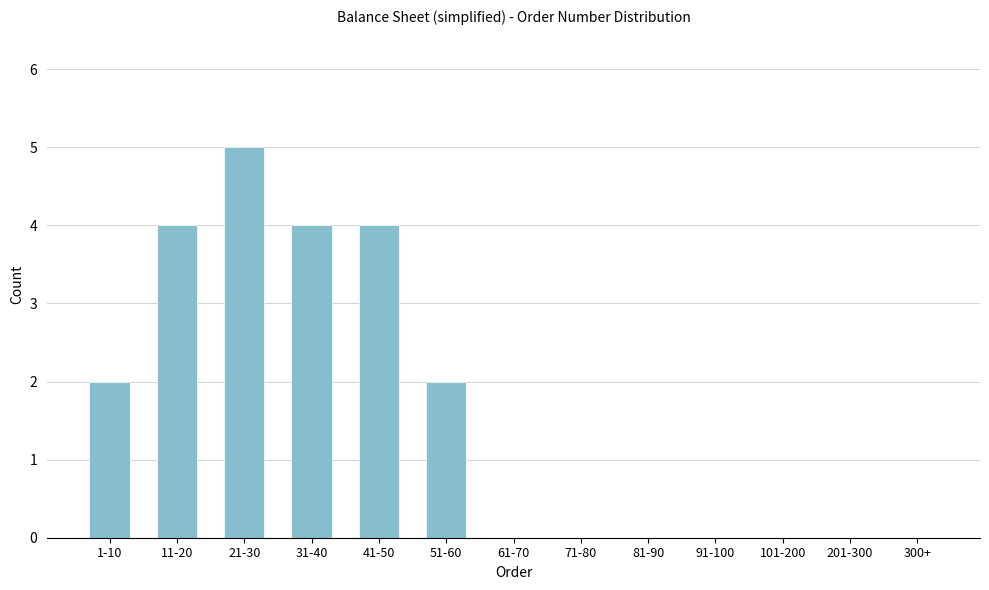

Reading left to right, extract all data points from this chart.

1-10=2	11-20=4	21-30=5	31-40=4	41-50=4	51-60=2	61-70=0	71-80=0	81-90=0	91-100=0	101-200=0	201-300=0	300+=0